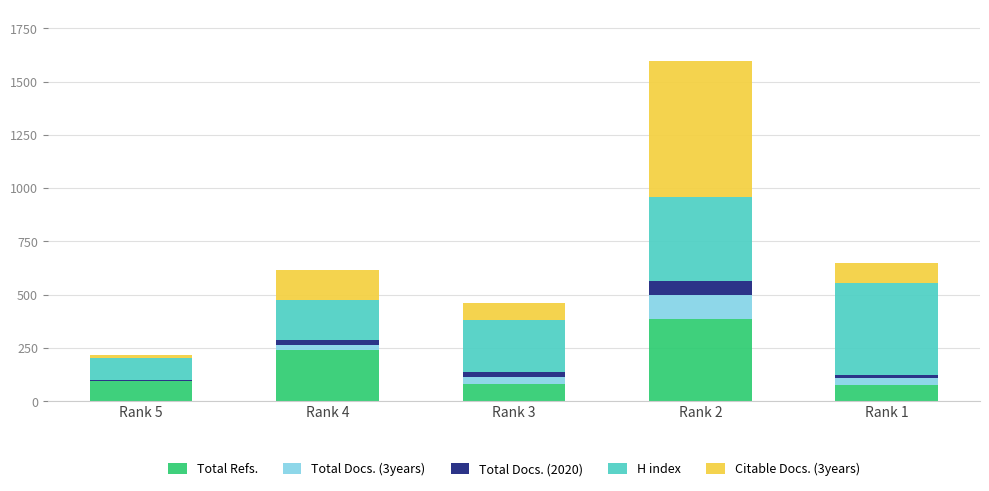

What is the total value across all series at Rank 1?

647